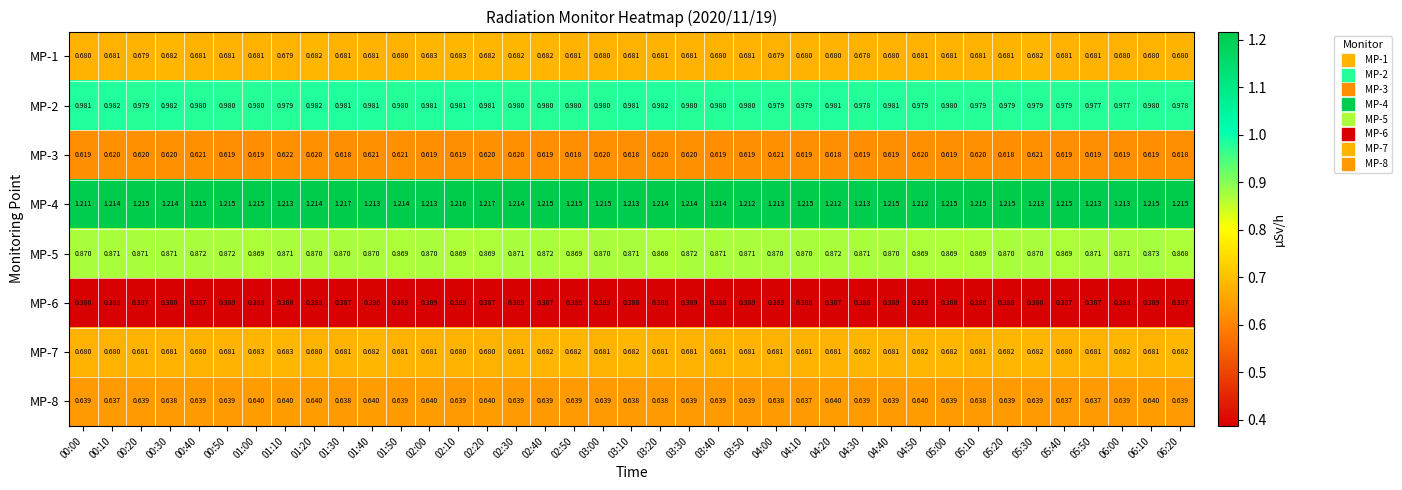

Reading right to left, what are all the values shown in this chart?

MP-1: 06:20=0.7	06:10=0.7	06:00=0.7	05:50=0.7	05:40=0.7	05:30=0.7	05:20=0.7	05:10=0.7	05:00=0.7	04:50=0.7	04:40=0.7	04:30=0.7	04:20=0.7	04:10=0.7	04:00=0.7	03:50=0.7	03:40=0.7	03:30=0.7	03:20=0.7	03:10=0.7	03:00=0.7	02:50=0.7	02:40=0.7	02:30=0.7	02:20=0.7	02:10=0.7	02:00=0.7	01:50=0.7	01:40=0.7	01:30=0.7	01:20=0.7	01:10=0.7	01:00=0.7	00:50=0.7	00:40=0.7	00:30=0.7	00:20=0.7	00:10=0.7	00:00=0.7
MP-2: 06:20=1.0	06:10=1.0	06:00=1.0	05:50=1.0	05:40=1.0	05:30=1.0	05:20=1.0	05:10=1.0	05:00=1.0	04:50=1.0	04:40=1.0	04:30=1.0	04:20=1.0	04:10=1.0	04:00=1.0	03:50=1.0	03:40=1.0	03:30=1.0	03:20=1.0	03:10=1.0	03:00=1.0	02:50=1.0	02:40=1.0	02:30=1.0	02:20=1.0	02:10=1.0	02:00=1.0	01:50=1.0	01:40=1.0	01:30=1.0	01:20=1.0	01:10=1.0	01:00=1.0	00:50=1.0	00:40=1.0	00:30=1.0	00:20=1.0	00:10=1.0	00:00=1.0
MP-3: 06:20=0.6	06:10=0.6	06:00=0.6	05:50=0.6	05:40=0.6	05:30=0.6	05:20=0.6	05:10=0.6	05:00=0.6	04:50=0.6	04:40=0.6	04:30=0.6	04:20=0.6	04:10=0.6	04:00=0.6	03:50=0.6	03:40=0.6	03:30=0.6	03:20=0.6	03:10=0.6	03:00=0.6	02:50=0.6	02:40=0.6	02:30=0.6	02:20=0.6	02:10=0.6	02:00=0.6	01:50=0.6	01:40=0.6	01:30=0.6	01:20=0.6	01:10=0.6	01:00=0.6	00:50=0.6	00:40=0.6	00:30=0.6	00:20=0.6	00:10=0.6	00:00=0.6
MP-4: 06:20=1.2	06:10=1.2	06:00=1.2	05:50=1.2	05:40=1.2	05:30=1.2	05:20=1.2	05:10=1.2	05:00=1.2	04:50=1.2	04:40=1.2	04:30=1.2	04:20=1.2	04:10=1.2	04:00=1.2	03:50=1.2	03:40=1.2	03:30=1.2	03:20=1.2	03:10=1.2	03:00=1.2	02:50=1.2	02:40=1.2	02:30=1.2	02:20=1.2	02:10=1.2	02:00=1.2	01:50=1.2	01:40=1.2	01:30=1.2	01:20=1.2	01:10=1.2	01:00=1.2	00:50=1.2	00:40=1.2	00:30=1.2	00:20=1.2	00:10=1.2	00:00=1.2
MP-5: 06:20=0.9	06:10=0.9	06:00=0.9	05:50=0.9	05:40=0.9	05:30=0.9	05:20=0.9	05:10=0.9	05:00=0.9	04:50=0.9	04:40=0.9	04:30=0.9	04:20=0.9	04:10=0.9	04:00=0.9	03:50=0.9	03:40=0.9	03:30=0.9	03:20=0.9	03:10=0.9	03:00=0.9	02:50=0.9	02:40=0.9	02:30=0.9	02:20=0.9	02:10=0.9	02:00=0.9	01:50=0.9	01:40=0.9	01:30=0.9	01:20=0.9	01:10=0.9	01:00=0.9	00:50=0.9	00:40=0.9	00:30=0.9	00:20=0.9	00:10=0.9	00:00=0.9
MP-6: 06:20=0.4	06:10=0.4	06:00=0.4	05:50=0.4	05:40=0.4	05:30=0.4	05:20=0.4	05:10=0.4	05:00=0.4	04:50=0.4	04:40=0.4	04:30=0.4	04:20=0.4	04:10=0.4	04:00=0.4	03:50=0.4	03:40=0.4	03:30=0.4	03:20=0.4	03:10=0.4	03:00=0.4	02:50=0.4	02:40=0.4	02:30=0.4	02:20=0.4	02:10=0.4	02:00=0.4	01:50=0.4	01:40=0.4	01:30=0.4	01:20=0.4	01:10=0.4	01:00=0.4	00:50=0.4	00:40=0.4	00:30=0.4	00:20=0.4	00:10=0.4	00:00=0.4
MP-7: 06:20=0.7	06:10=0.7	06:00=0.7	05:50=0.7	05:40=0.7	05:30=0.7	05:20=0.7	05:10=0.7	05:00=0.7	04:50=0.7	04:40=0.7	04:30=0.7	04:20=0.7	04:10=0.7	04:00=0.7	03:50=0.7	03:40=0.7	03:30=0.7	03:20=0.7	03:10=0.7	03:00=0.7	02:50=0.7	02:40=0.7	02:30=0.7	02:20=0.7	02:10=0.7	02:00=0.7	01:50=0.7	01:40=0.7	01:30=0.7	01:20=0.7	01:10=0.7	01:00=0.7	00:50=0.7	00:40=0.7	00:30=0.7	00:20=0.7	00:10=0.7	00:00=0.7
MP-8: 06:20=0.6	06:10=0.6	06:00=0.6	05:50=0.6	05:40=0.6	05:30=0.6	05:20=0.6	05:10=0.6	05:00=0.6	04:50=0.6	04:40=0.6	04:30=0.6	04:20=0.6	04:10=0.6	04:00=0.6	03:50=0.6	03:40=0.6	03:30=0.6	03:20=0.6	03:10=0.6	03:00=0.6	02:50=0.6	02:40=0.6	02:30=0.6	02:20=0.6	02:10=0.6	02:00=0.6	01:50=0.6	01:40=0.6	01:30=0.6	01:20=0.6	01:10=0.6	01:00=0.6	00:50=0.6	00:40=0.6	00:30=0.6	00:20=0.6	00:10=0.6	00:00=0.6